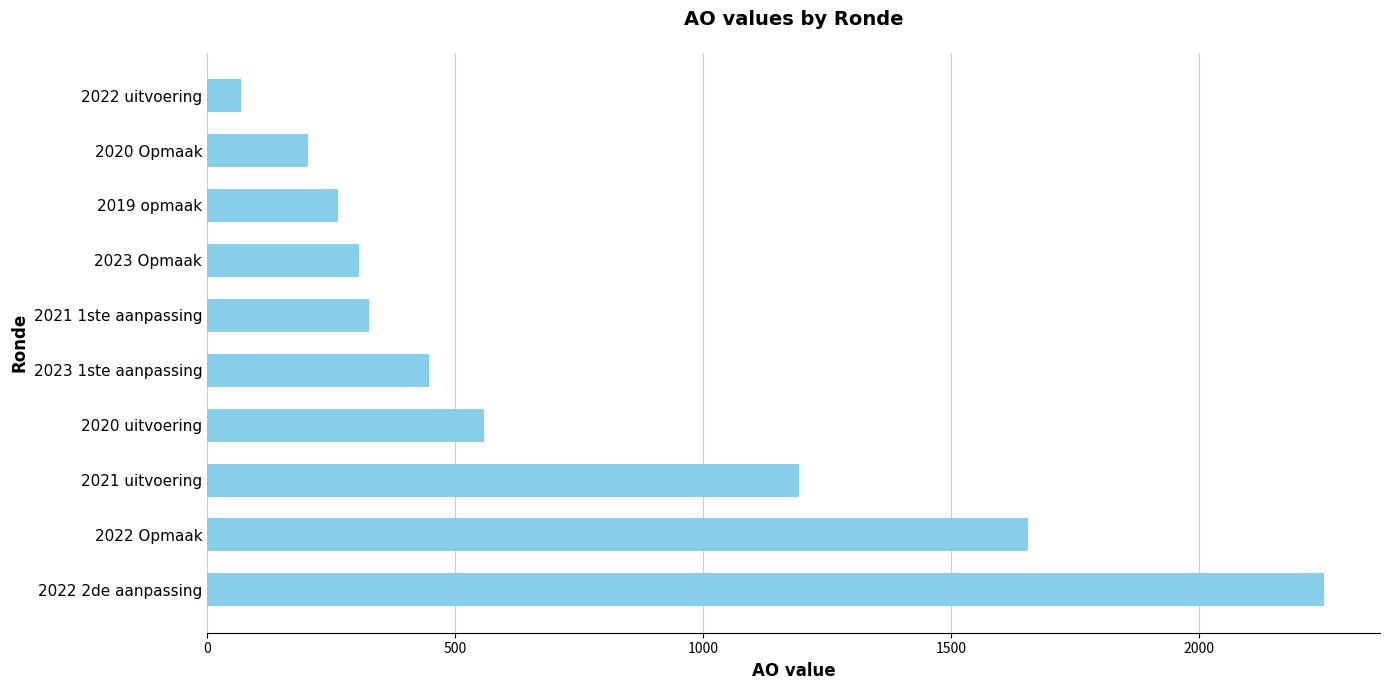

How many categories are shown in the chart?

10